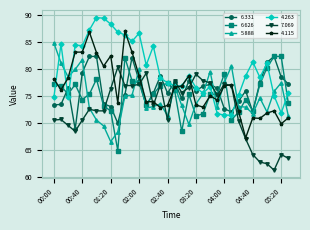

True or false: 4.115 has more than 0 interior local peaks.

True